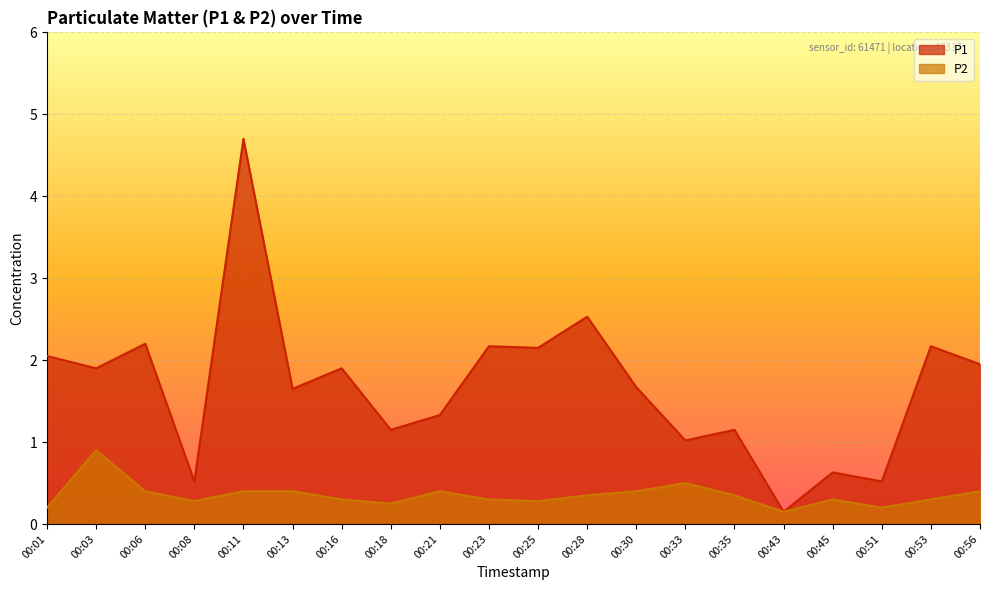

What is the difference between the P1 values at 00:51 and 00:01?

1.5